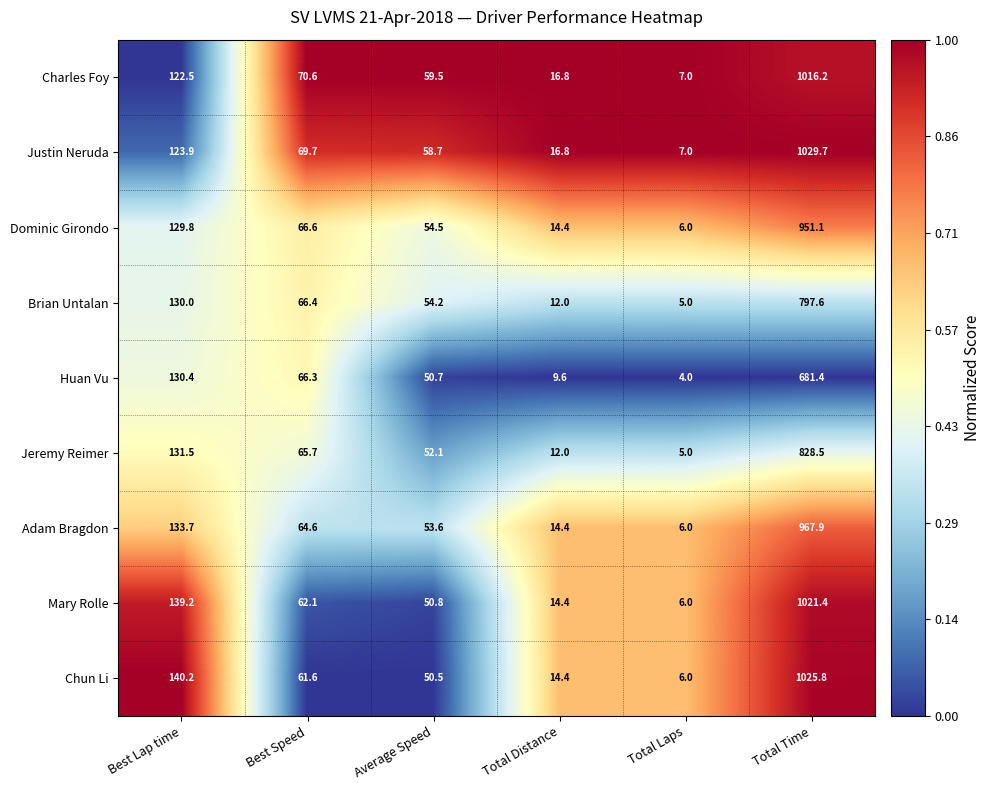

What is the average value of the Jeremy Reimer series?

182.5